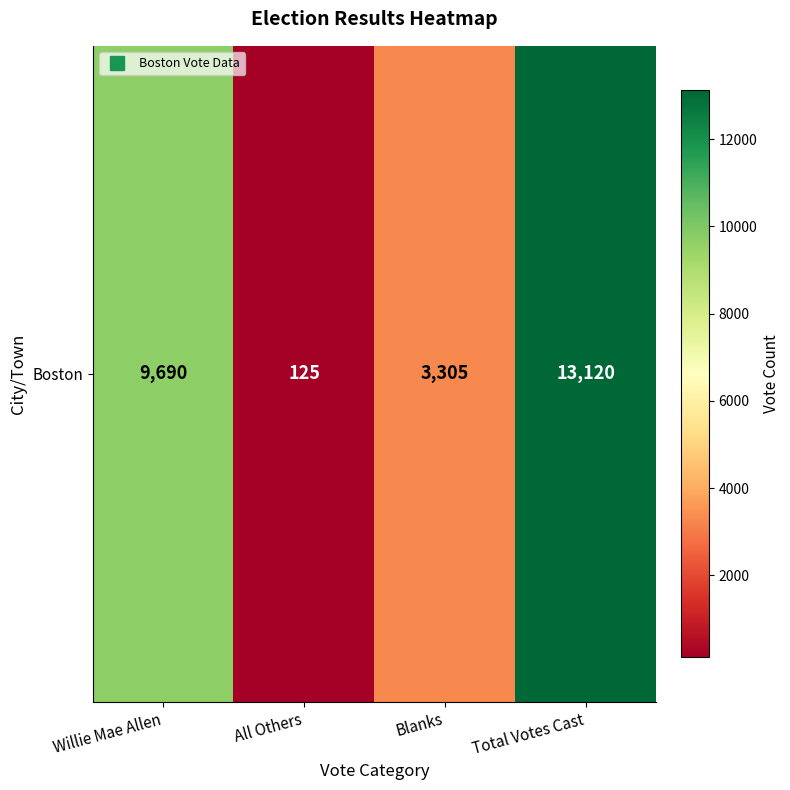

What is the change in value from All Others to Blanks?

+3180